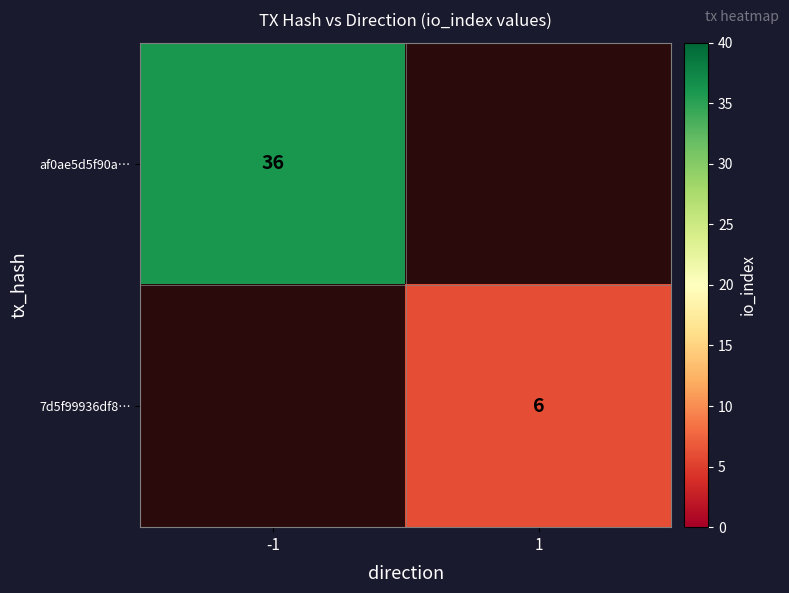

The value of 7d5f99936df8… at 1 is 3. True or false?

False